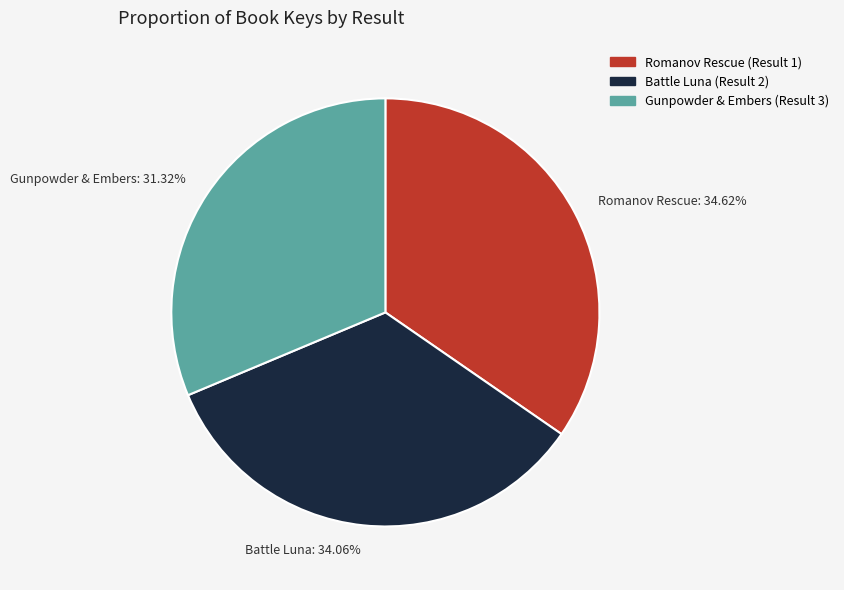

Count the number of slices in the pie.

3